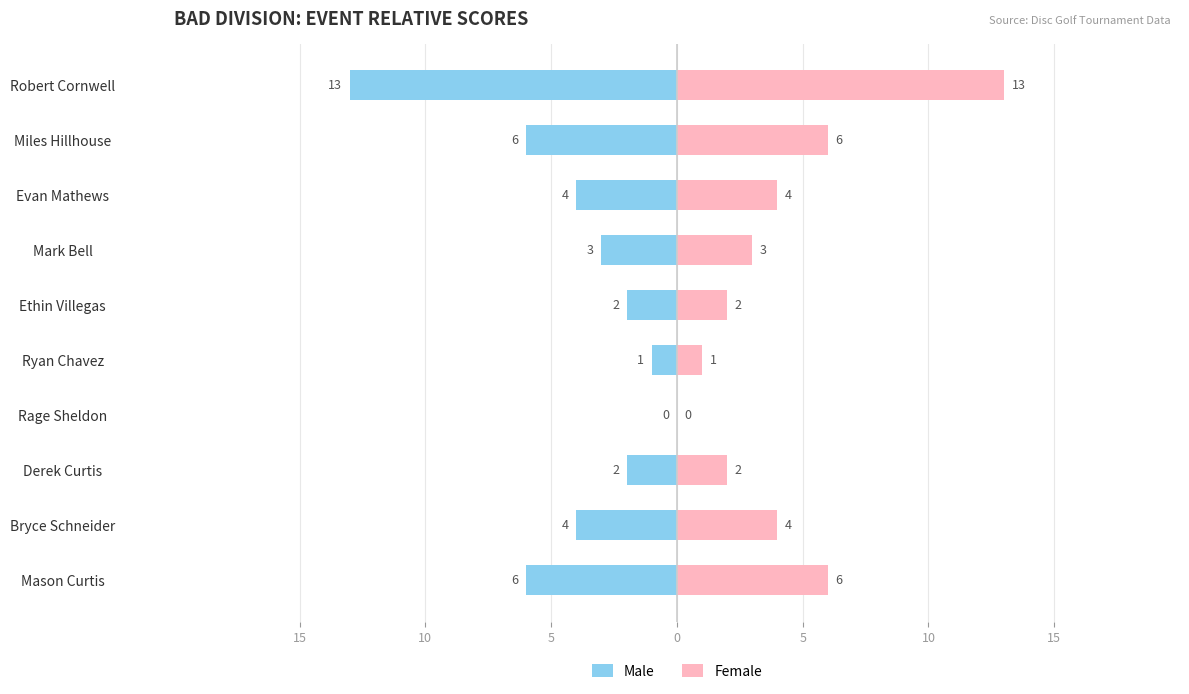

The value of Male at Rage Sheldon is 0. True or false?

True